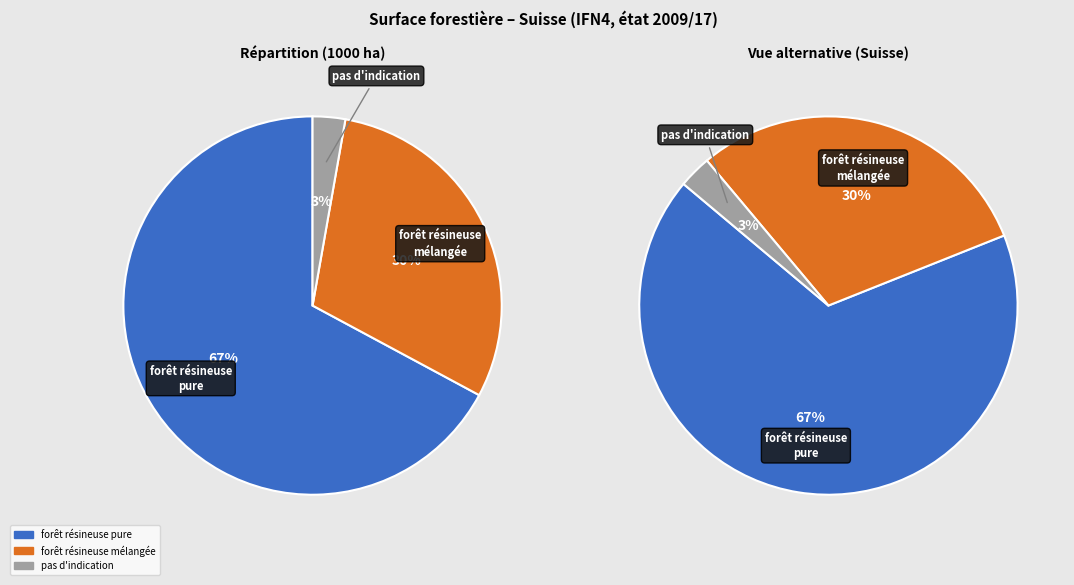

True or false: forêt feuillue pure accounts for 33% of the total.

False